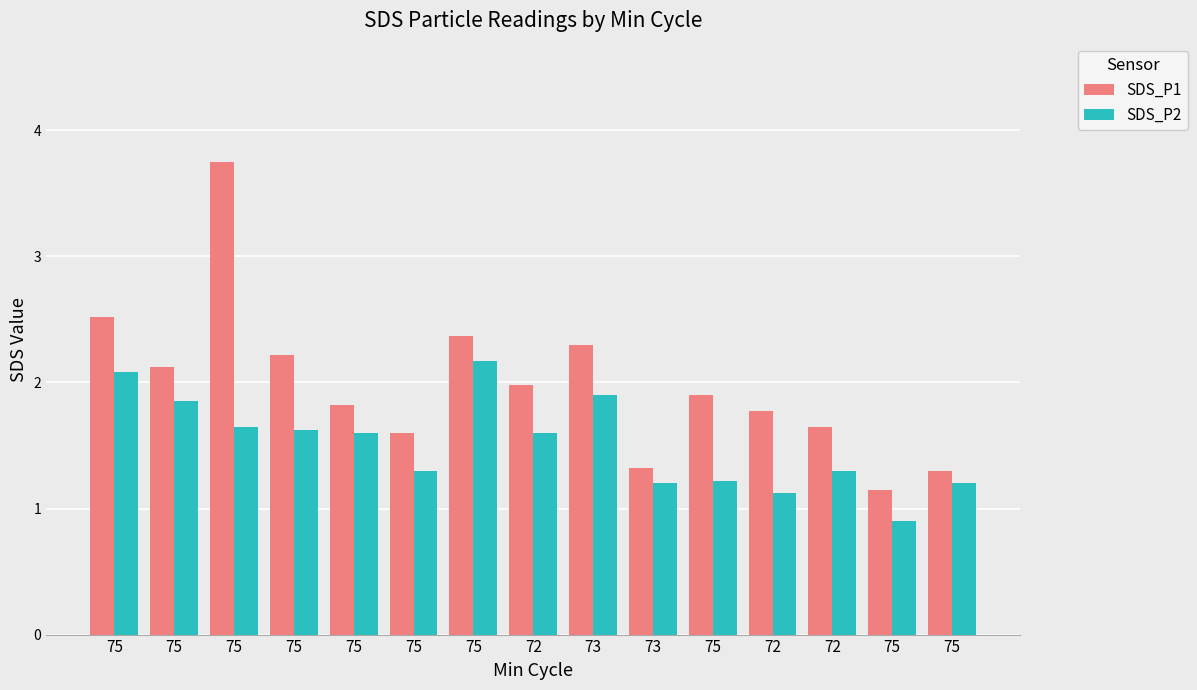

Are the bars horizontal?

No